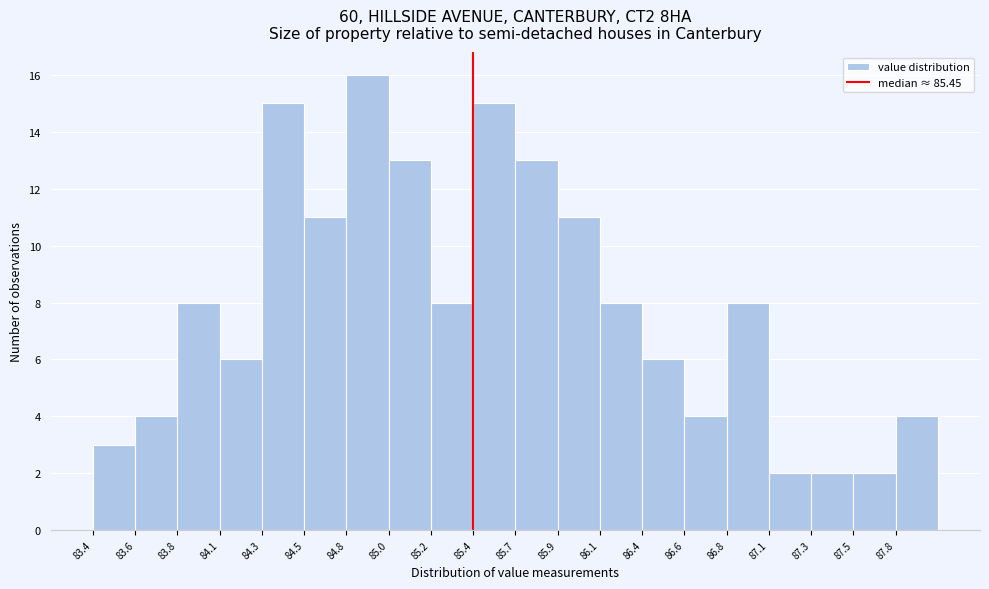

Reading left to right, list every bar in this chart as the range it spans on the x-axis followed by its height. Neither the bar edges nor the heights are printed on the chart, so give them approximately, as read against the axes.

83.35 to 83.60: 3
83.60 to 83.80: 4
83.80 to 84.05: 8
84.05 to 84.30: 6
84.30 to 84.50: 15
84.50 to 84.75: 11
84.75 to 85.00: 16
85.00 to 85.20: 13
85.20 to 85.45: 8
85.45 to 85.70: 15
85.70 to 85.90: 13
85.90 to 86.15: 11
86.15 to 86.40: 8
86.40 to 86.60: 6
86.60 to 86.85: 4
86.85 to 87.05: 8
87.05 to 87.30: 2
87.30 to 87.55: 2
87.55 to 87.75: 2
87.75 to 88.00: 4